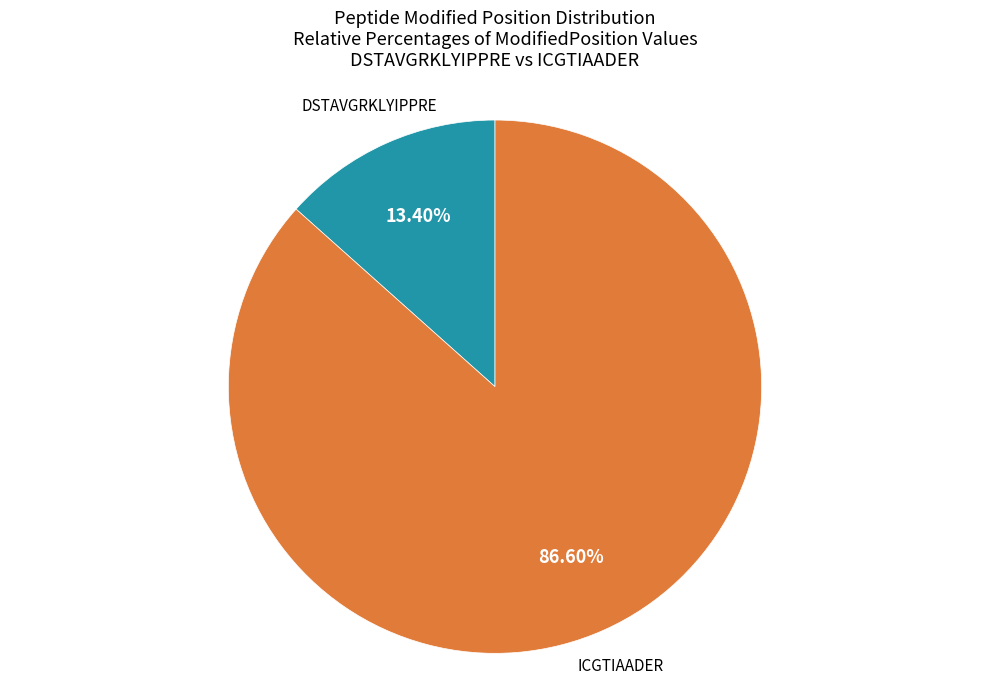

Between ICGTIAADER and DSTAVGRKLYIPPRE, which is larger?

ICGTIAADER